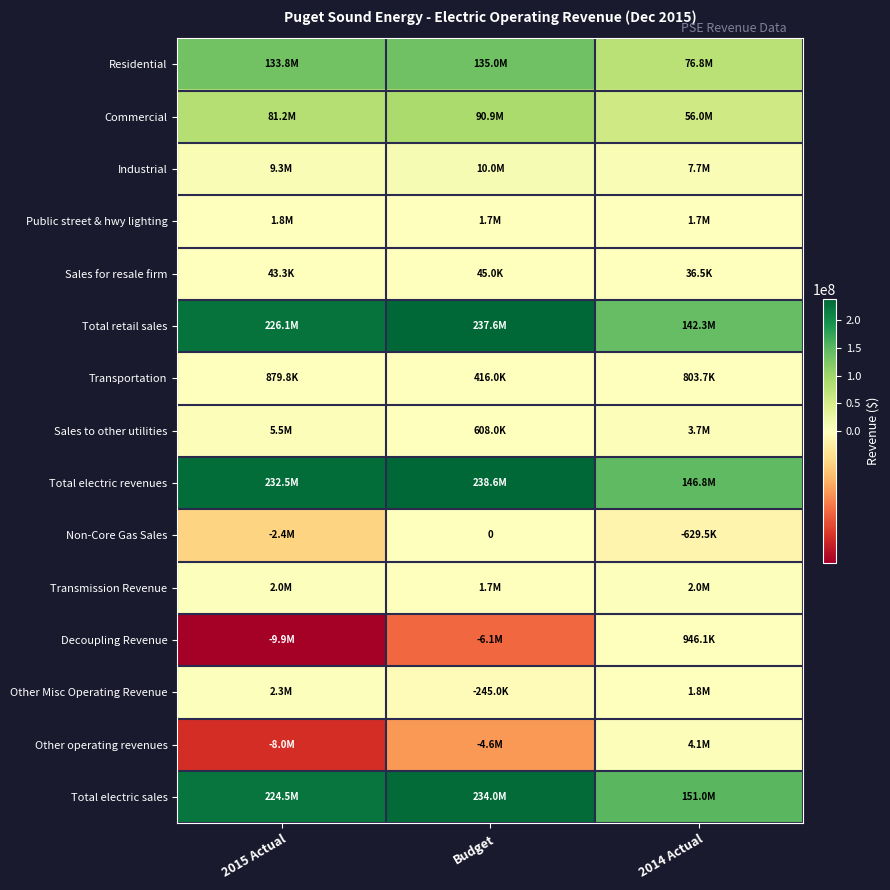

Rank the series by their maximum value, from highest to lowest.

Total electric revenues, Total retail sales, Total electric sales, Residential, Commercial, Industrial, Sales to other utilities, Other operating revenues, Other Misc Operating Revenue, Transmission Revenue, Public street & hwy lighting, Decoupling Revenue, Transportation, Sales for resale firm, Non-Core Gas Sales